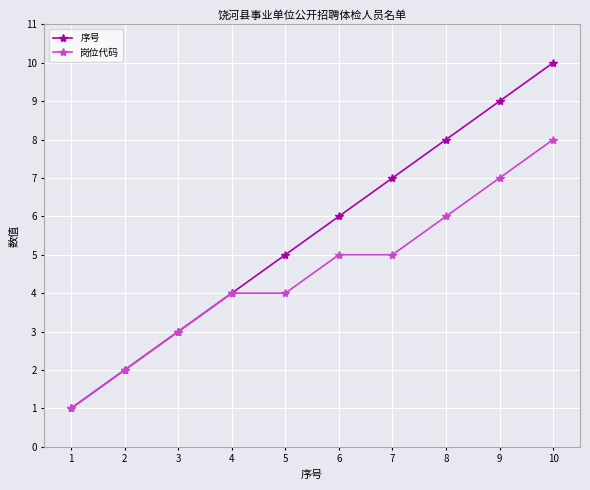

List the series in order of their peak value, lowest first.

岗位代码, 序号